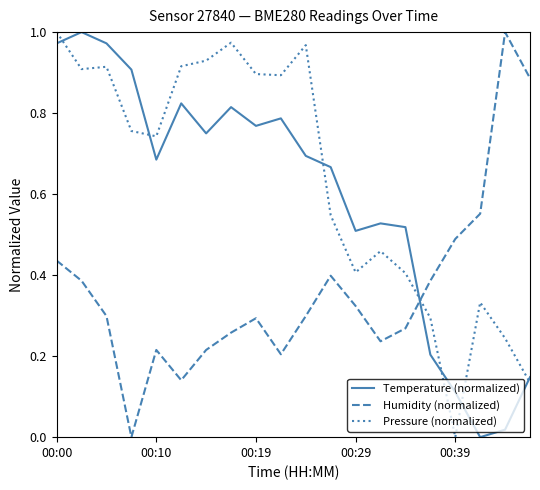

Rank the series by their average value, from lowest to highest.

Humidity (normalized), Temperature (normalized), Pressure (normalized)